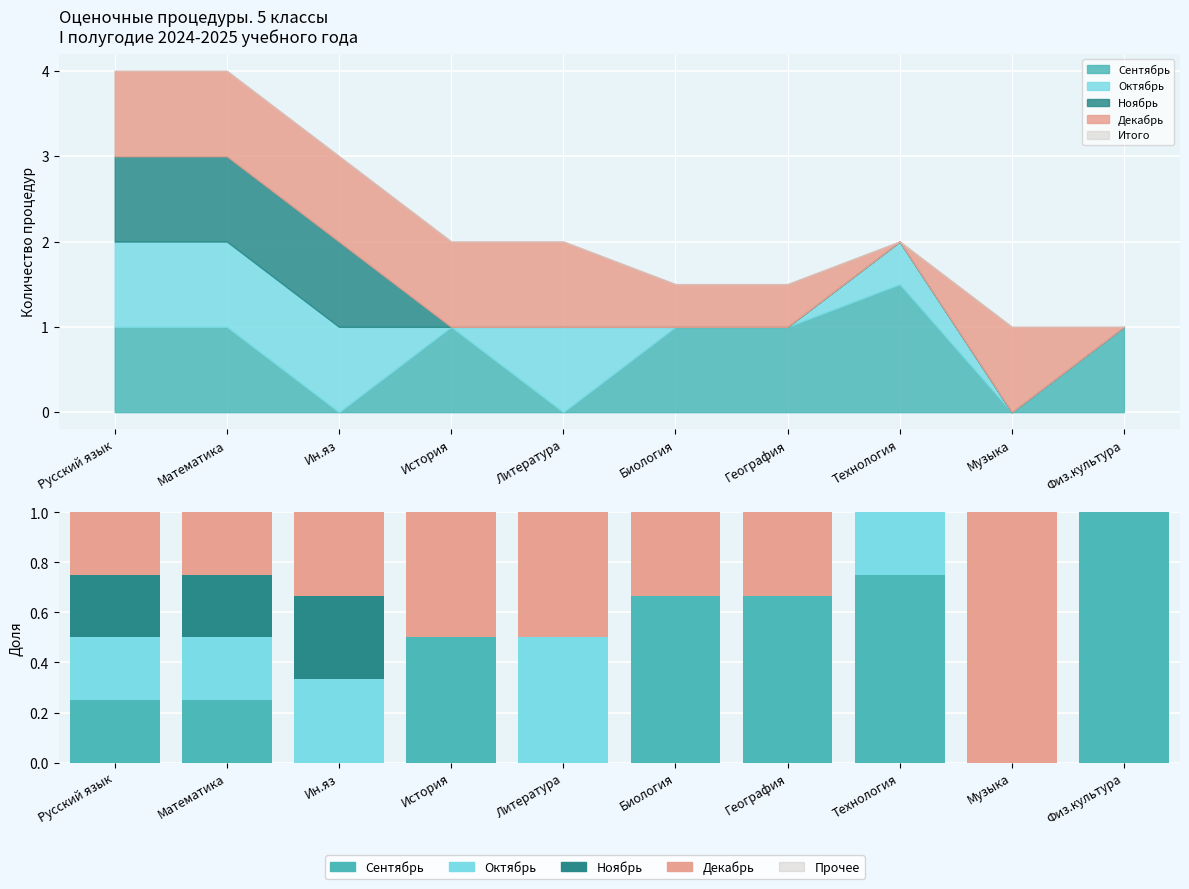

At which category is the sum across all series the highest?

Русский язык